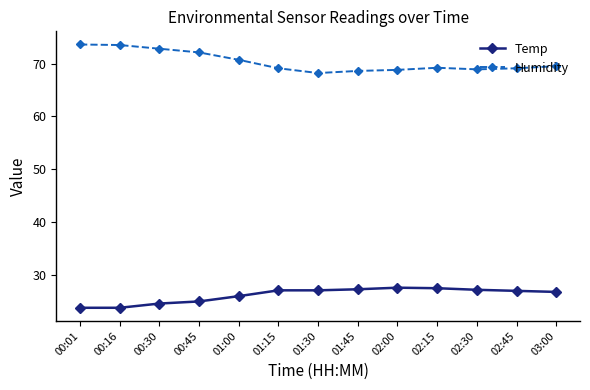

True or false: Humidity and Temp cross at least once.

False